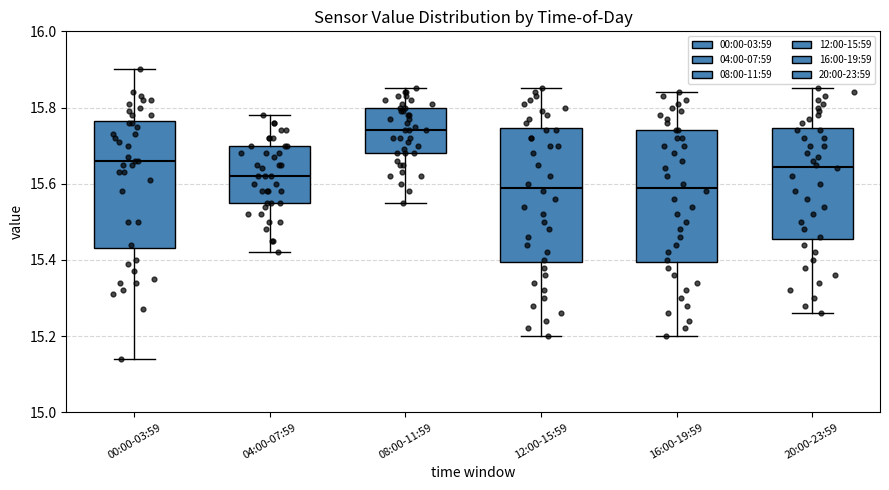

Reading left to right, read every box against the y-axis: the position of its median line, the range the box covers, and the ends of its whiskers. The values are not printed on the chart, so give them approximately, as read against the axis.

00:00-03:59: median 15.66, box 15.44 to 15.76, whiskers 15.14 to 15.90
04:00-07:59: median 15.62, box 15.56 to 15.70, whiskers 15.42 to 15.78
08:00-11:59: median 15.74, box 15.68 to 15.80, whiskers 15.56 to 15.86
12:00-15:59: median 15.60, box 15.40 to 15.74, whiskers 15.20 to 15.86
16:00-19:59: median 15.60, box 15.40 to 15.74, whiskers 15.20 to 15.84
20:00-23:59: median 15.64, box 15.46 to 15.74, whiskers 15.26 to 15.86